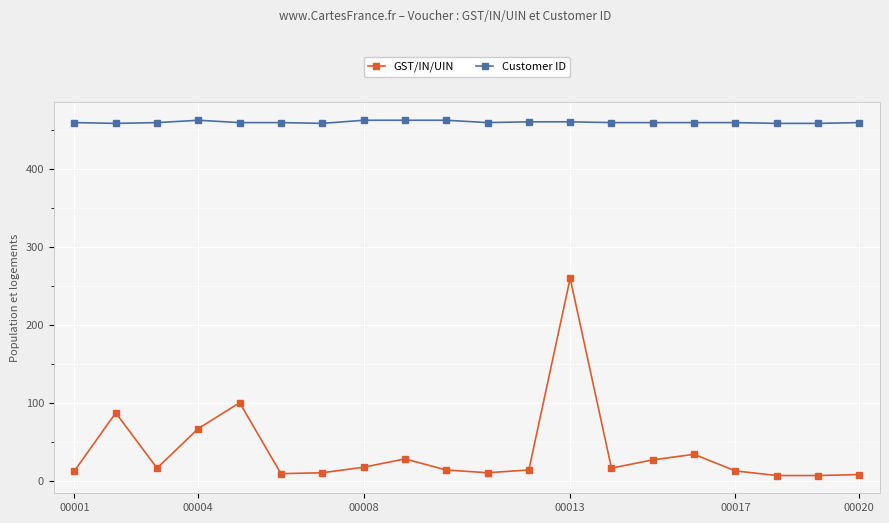

True or false: GST/IN/UIN and Customer ID intersect in this chart.

False